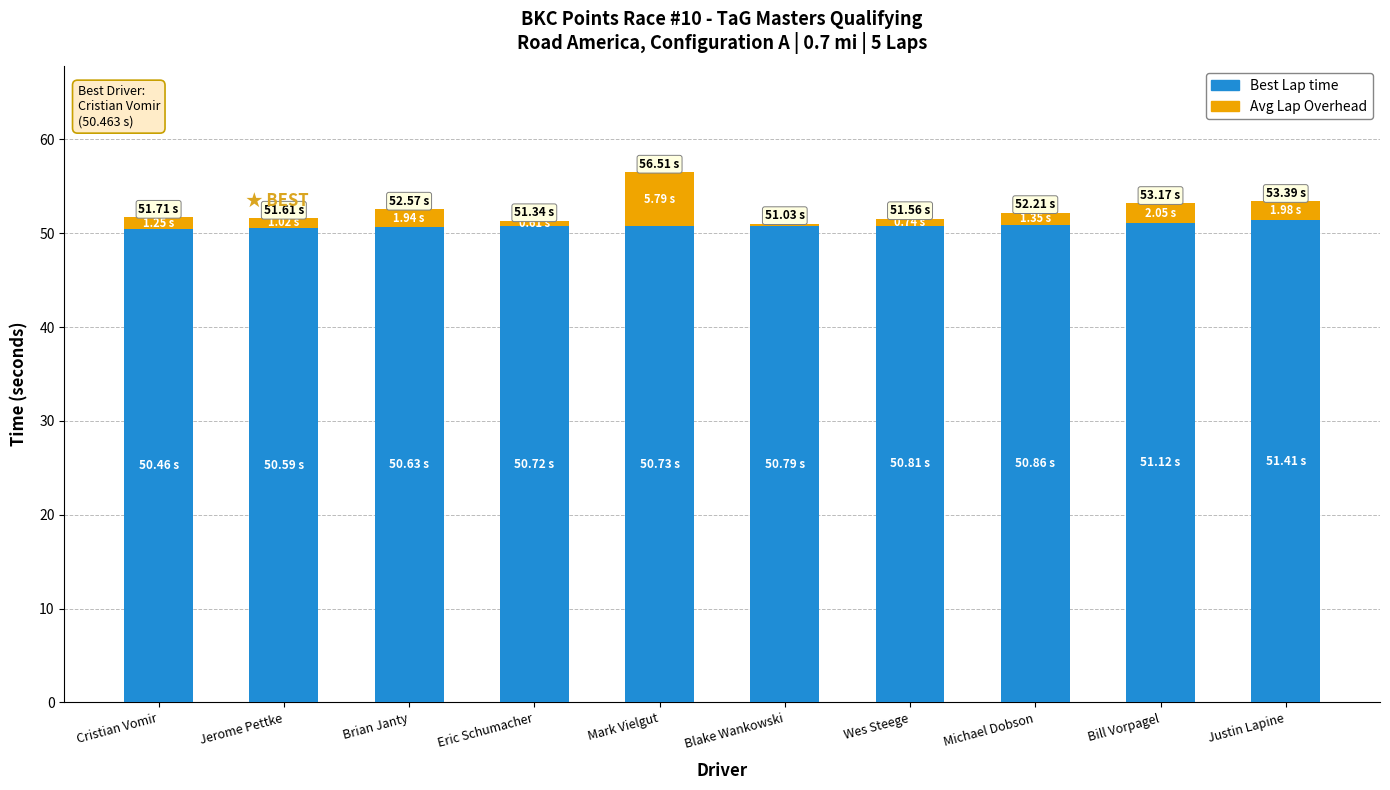

How many categories are shown in the chart?

10